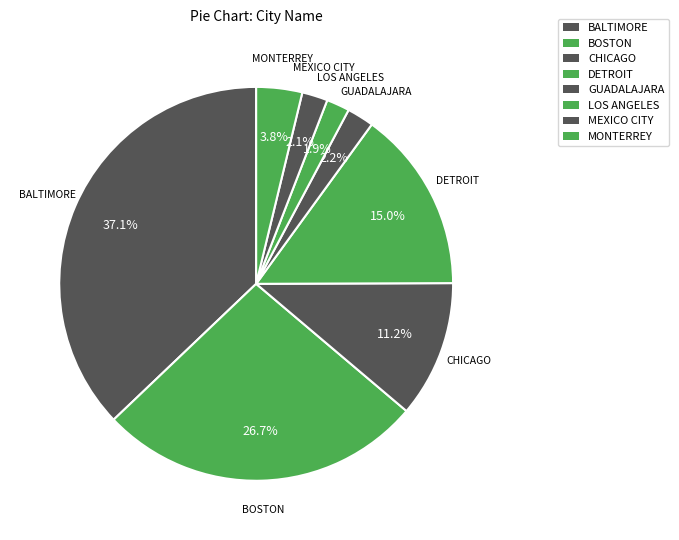

How many slices are in this pie chart?

8